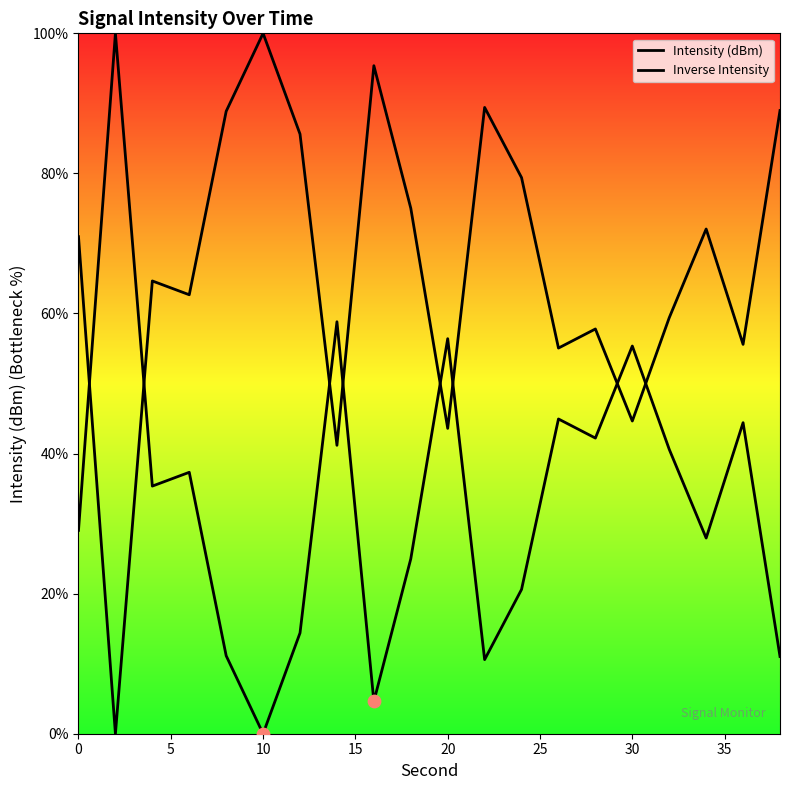

Which series reaches the minimum Y coordinate?

Intensity (dBm)